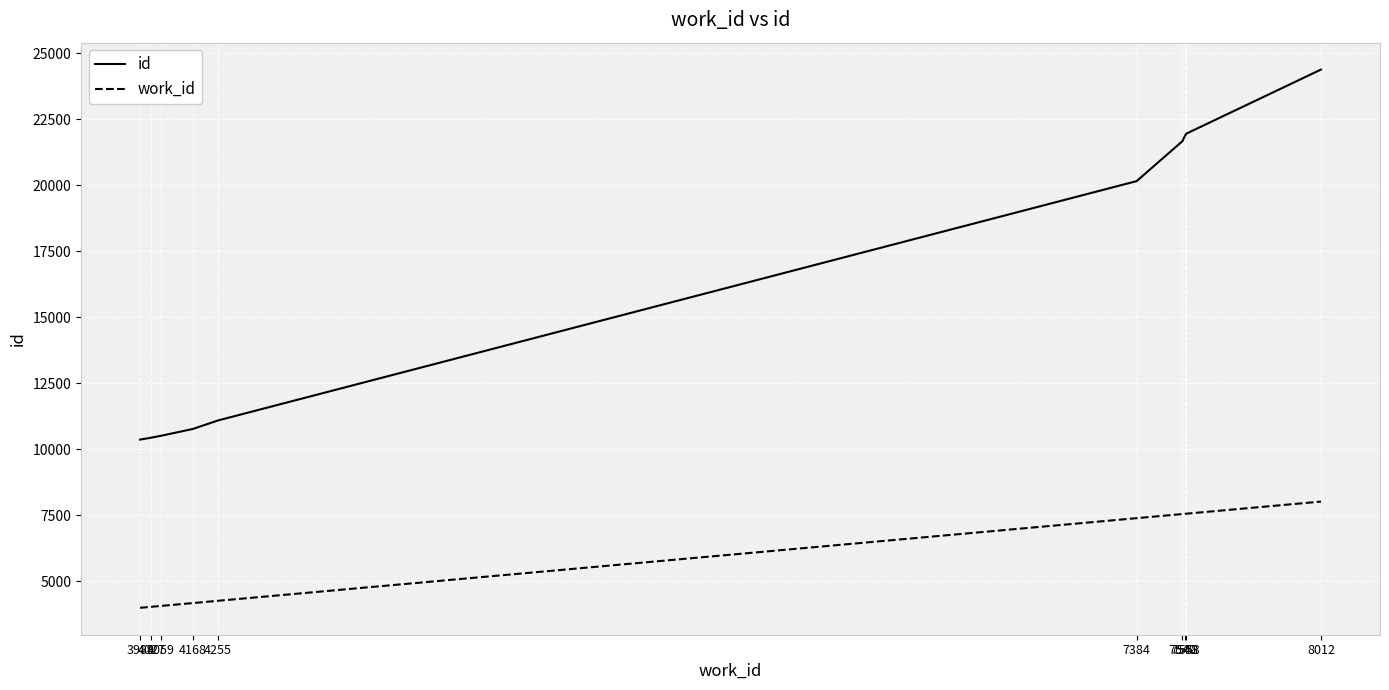

True or false: id has a value of 11086 at 4255.

True